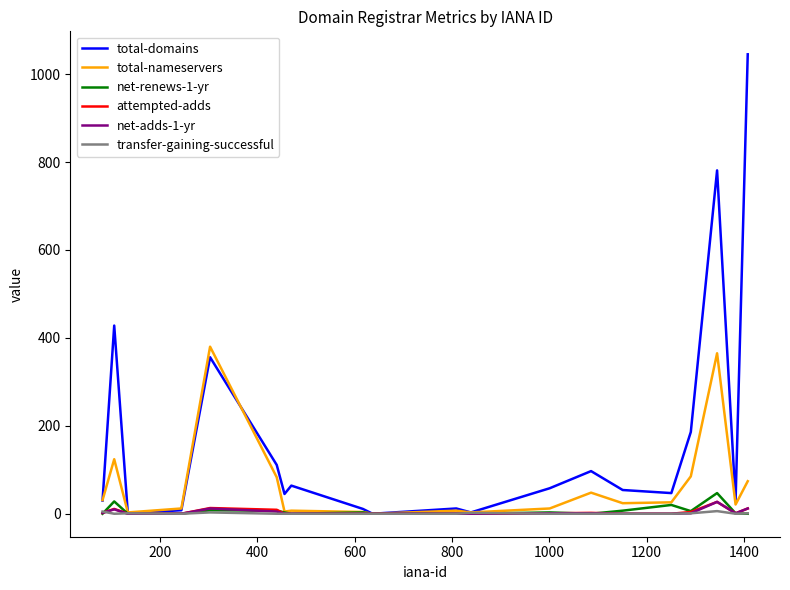

Which series has the largest total across all categories?

total-domains